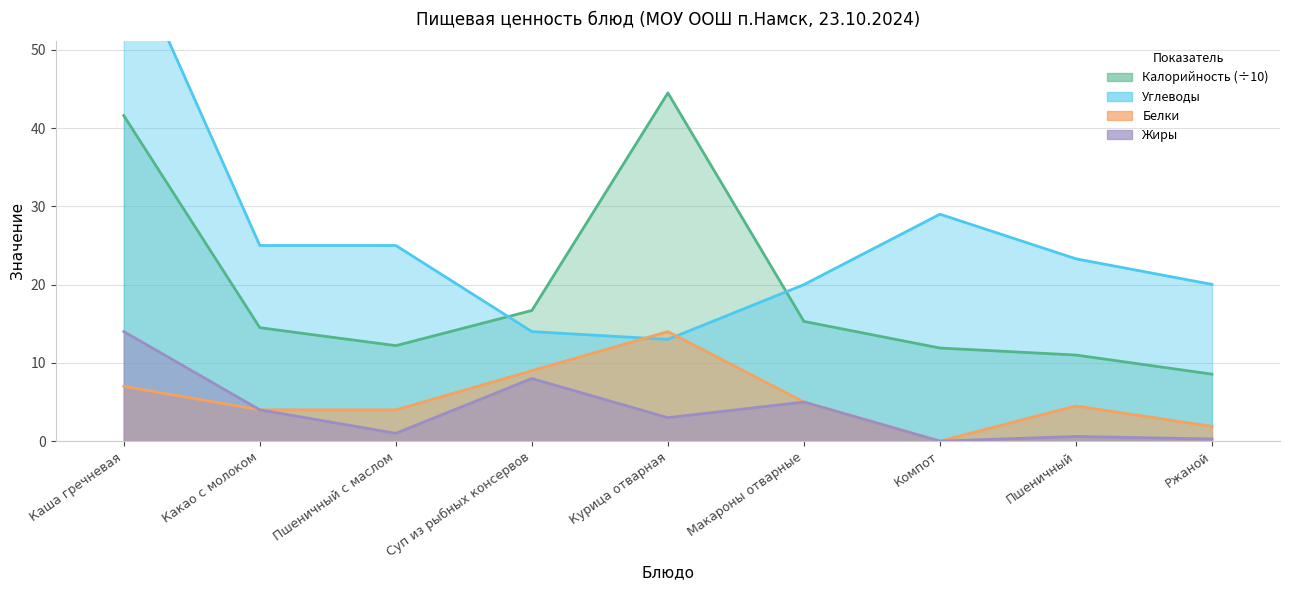

What is the total value across all series at Макароны отварные?

45.3